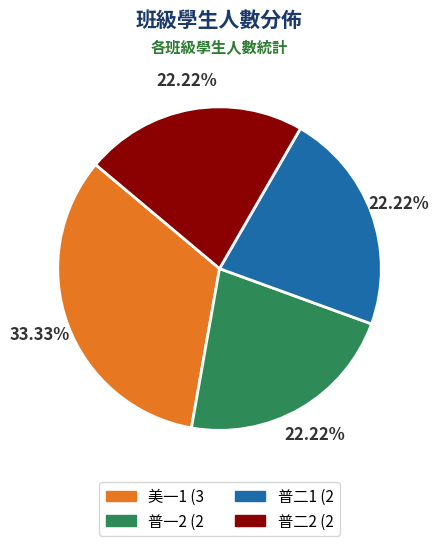

How many slices are in this pie chart?

4